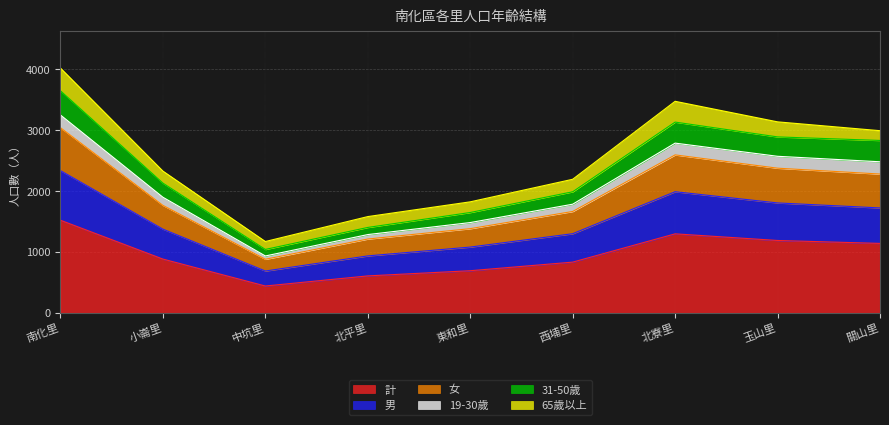

What is the total value across all series at 關山里?

2987